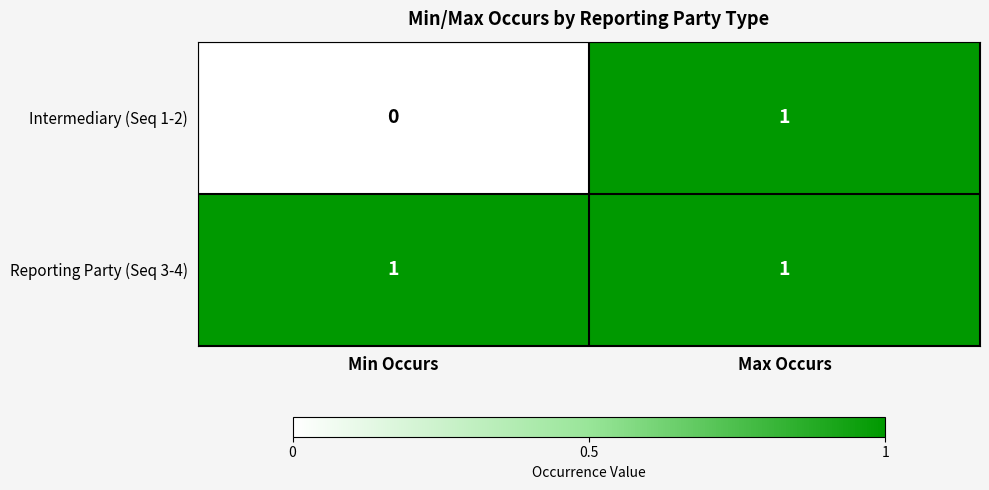

Which series has the widest spread of values?

Intermediary (Seq 1-2)